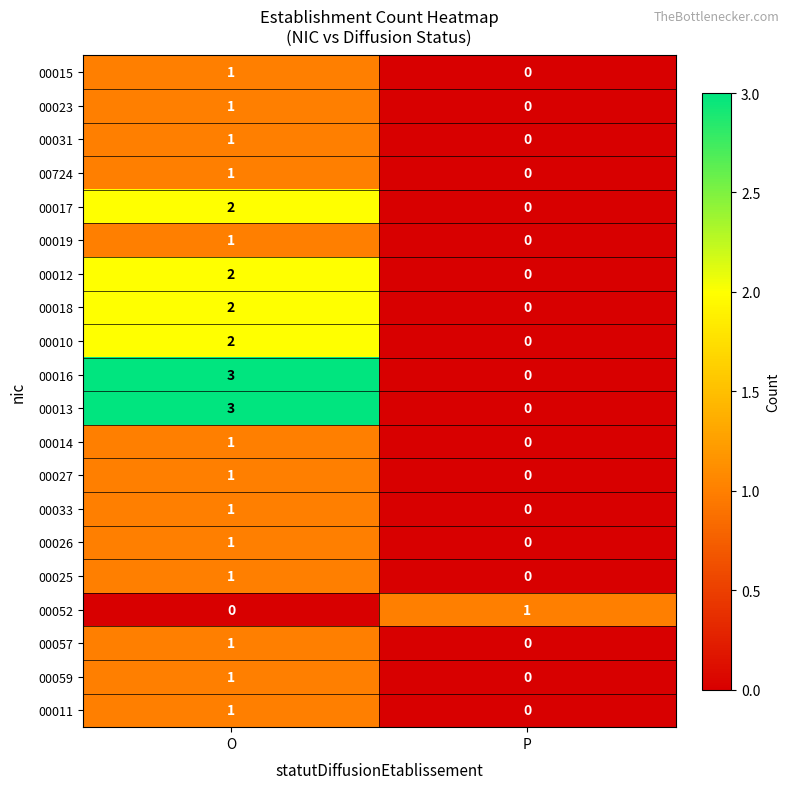

What is the difference between the maximum and minimum values in the 00013 series?

3